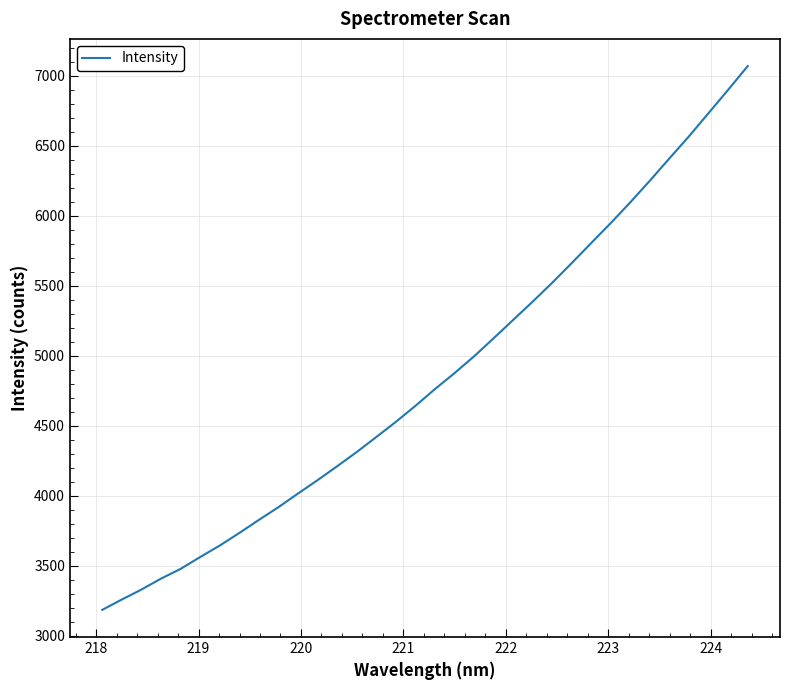

What is the difference between the maximum and minimum values?

3882.1